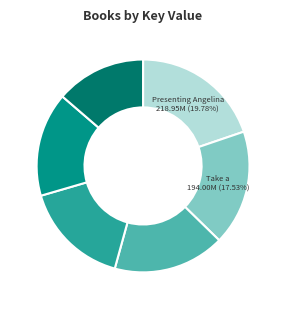

To the nearest percent, what is the difference between the largest and smallest slice percentages?

6%